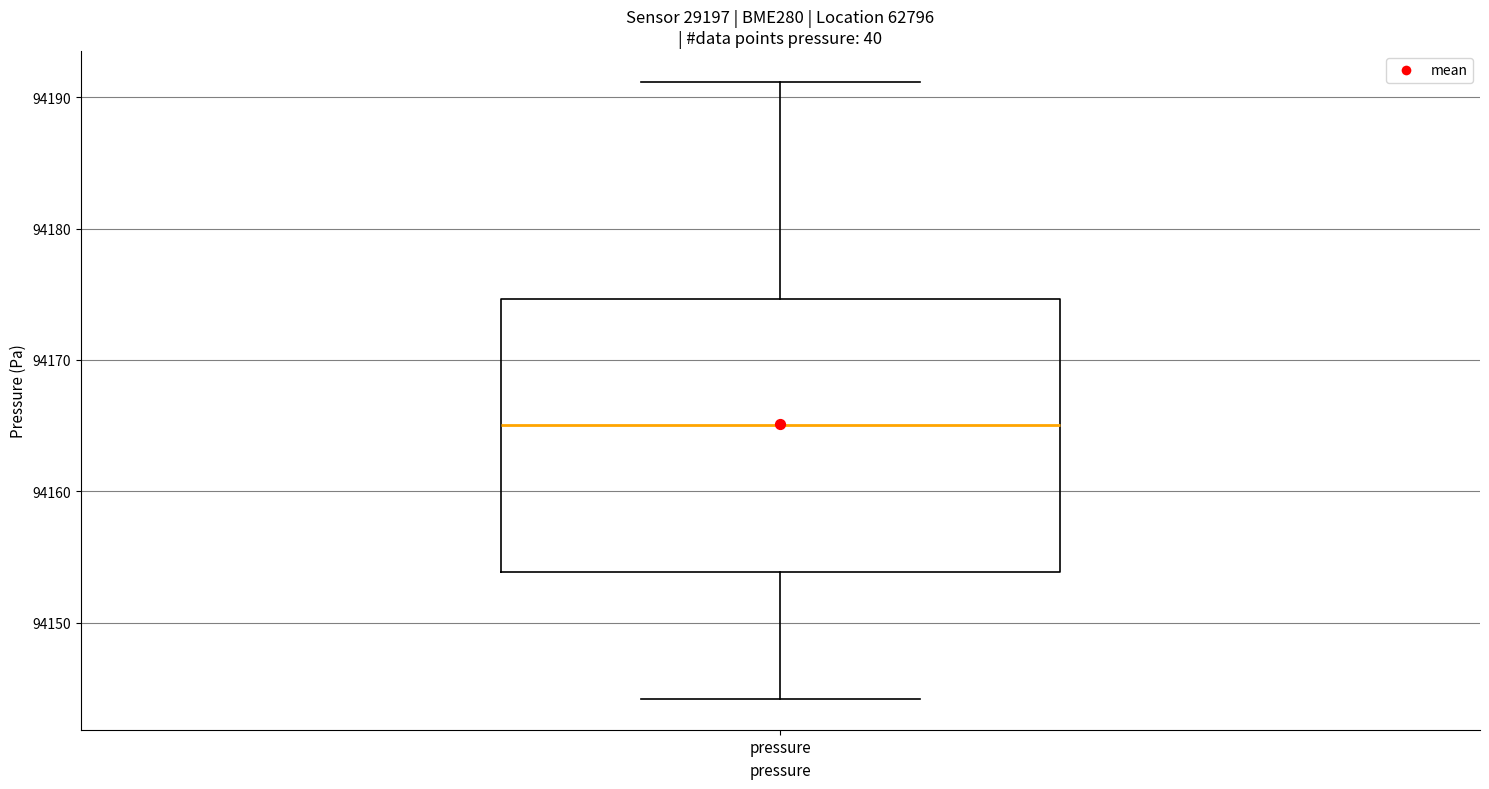

Where is the upper edge of the box for pressure on the y-axis? The values are not printed on the chart, so give them approximately, as read against the axis.

94175